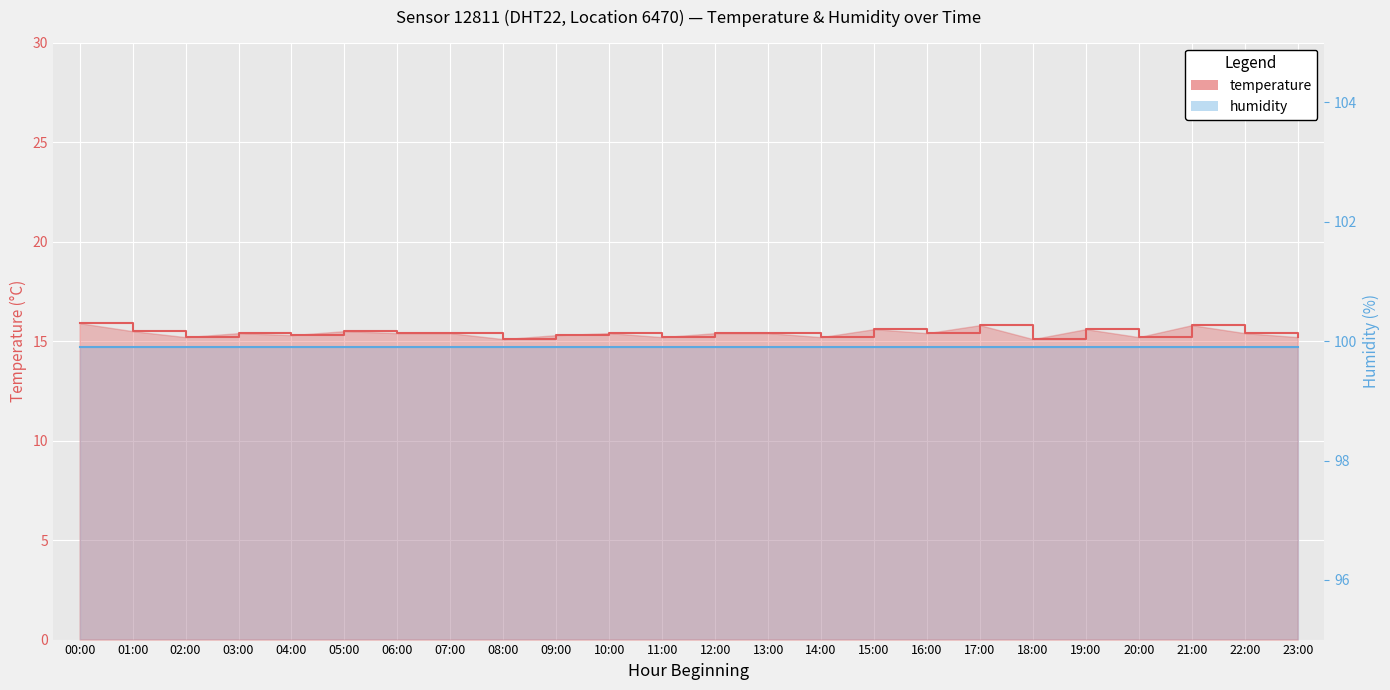

Reading left to right, transcribe all the data shown in this chart.

00:00=15.9	01:00=15.5	02:00=15.2	03:00=15.4	04:00=15.3	05:00=15.5	06:00=15.4	07:00=15.4	08:00=15.1	09:00=15.3	10:00=15.4	11:00=15.2	12:00=15.4	13:00=15.4	14:00=15.2	15:00=15.6	16:00=15.4	17:00=15.8	18:00=15.1	19:00=15.6	20:00=15.2	21:00=15.8	22:00=15.4	23:00=15.2